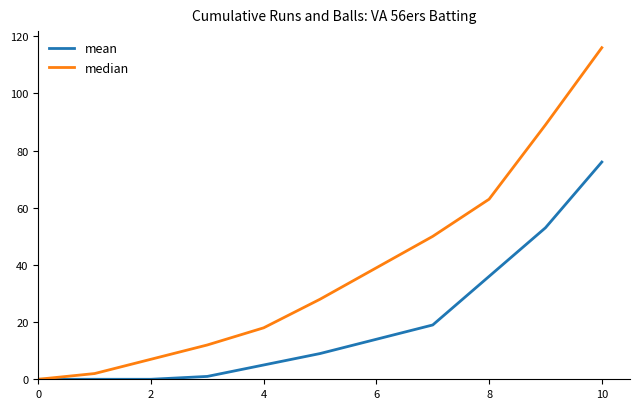

What is the highest value of the mean series?

76